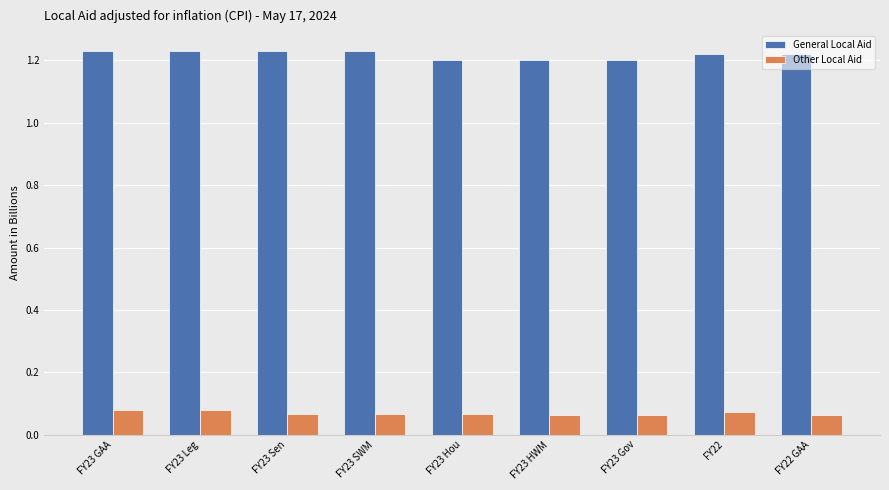

Is the value of General Local Aid at FY23 SWM greater than the value of Other Local Aid at FY23 GAA?

Yes